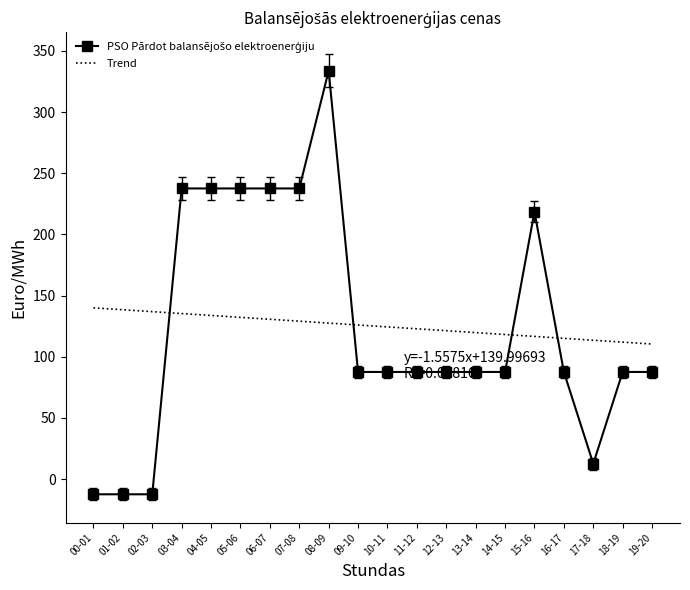

What is the sum of all PSO pērk balansējošo elektroenerģiju values?

2638.6